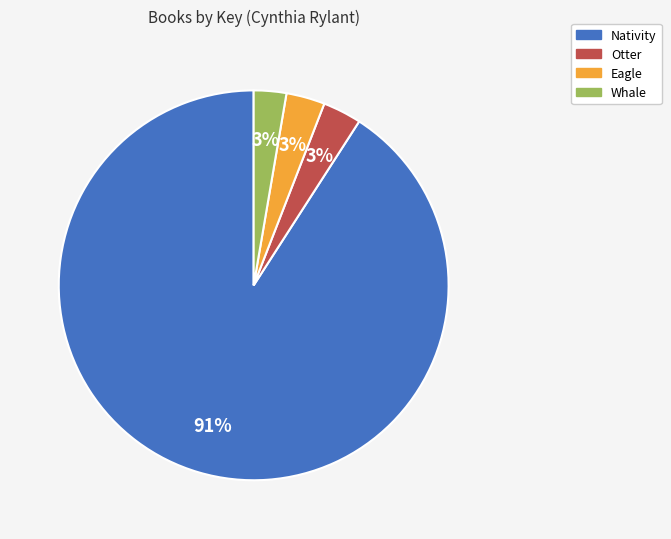

How many segments does this pie chart have?

4